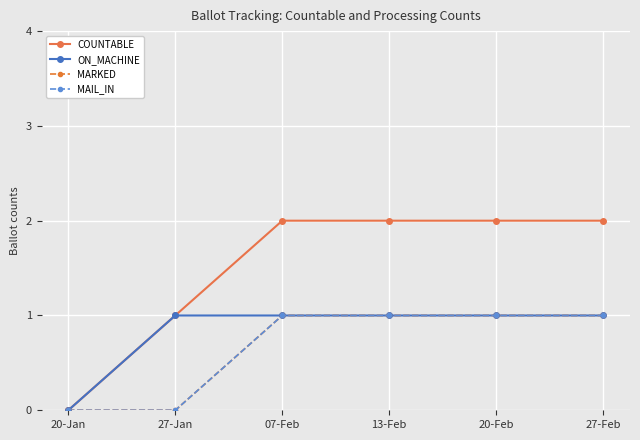

What is the highest value of the MARKED series?

1